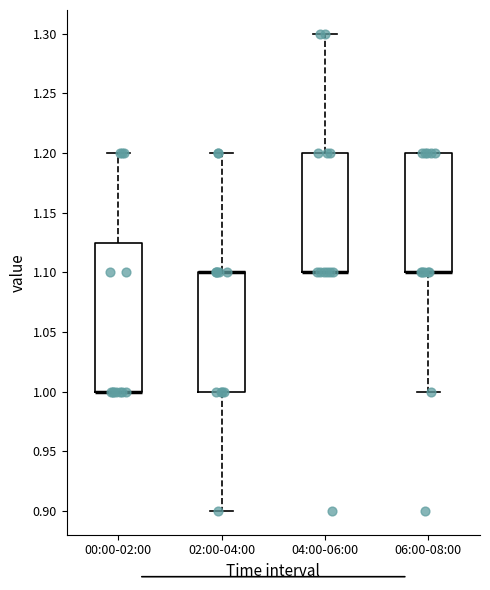

Comparing the boxes themselves (not the whiskers), which one is the tallest?

00:00-02:00